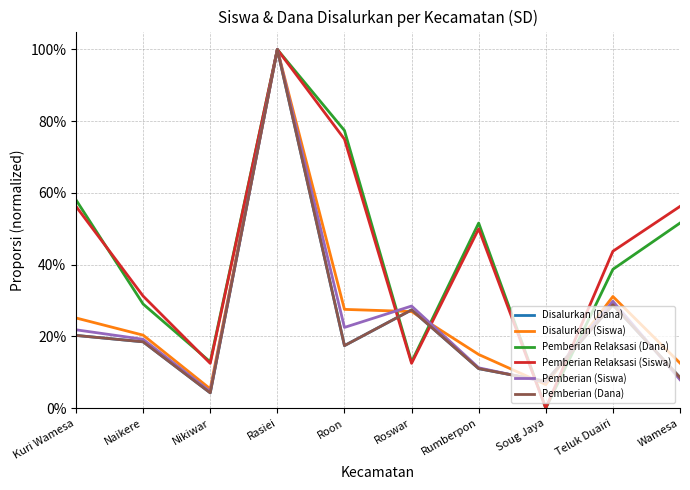

Between which two adjacent categories do Pemberian Relaksasi (Siswa) and Pemberian Relaksasi (Dana) first intersect?

Kuri Wamesa and Naikere